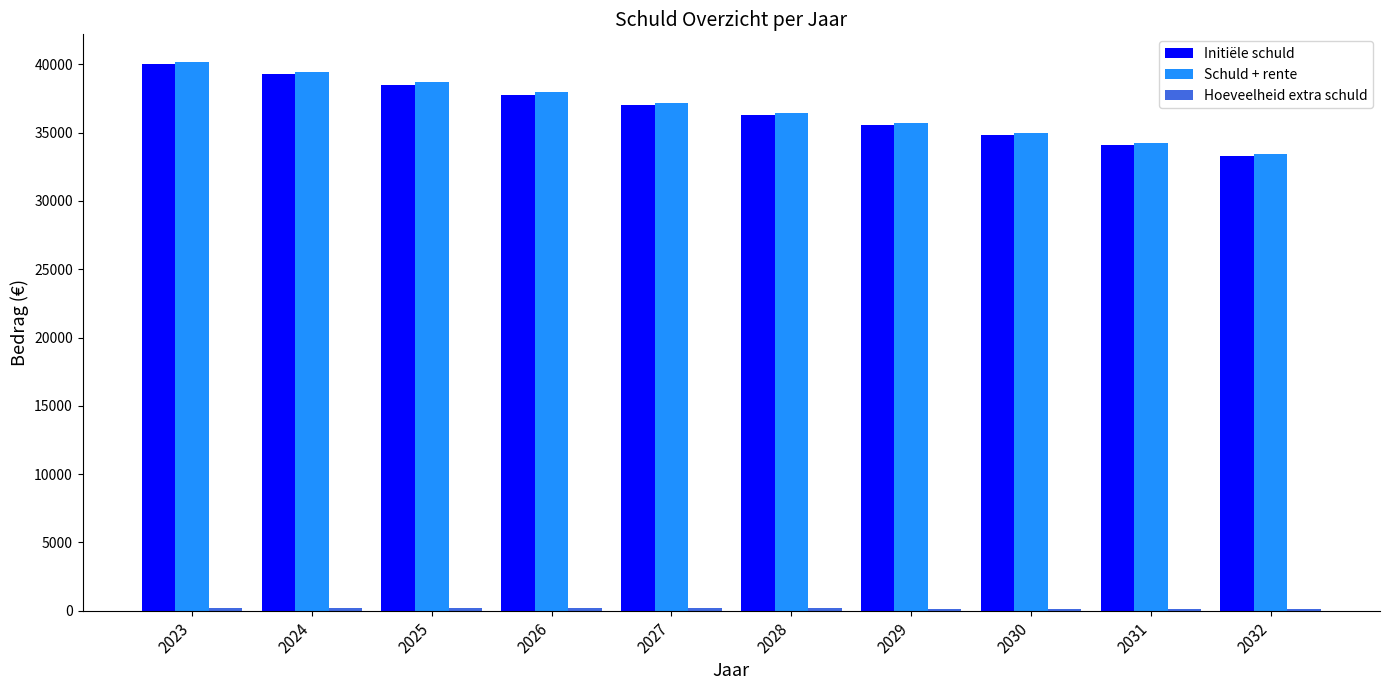

What is the sum of all Schuld + rente values?

368265.7